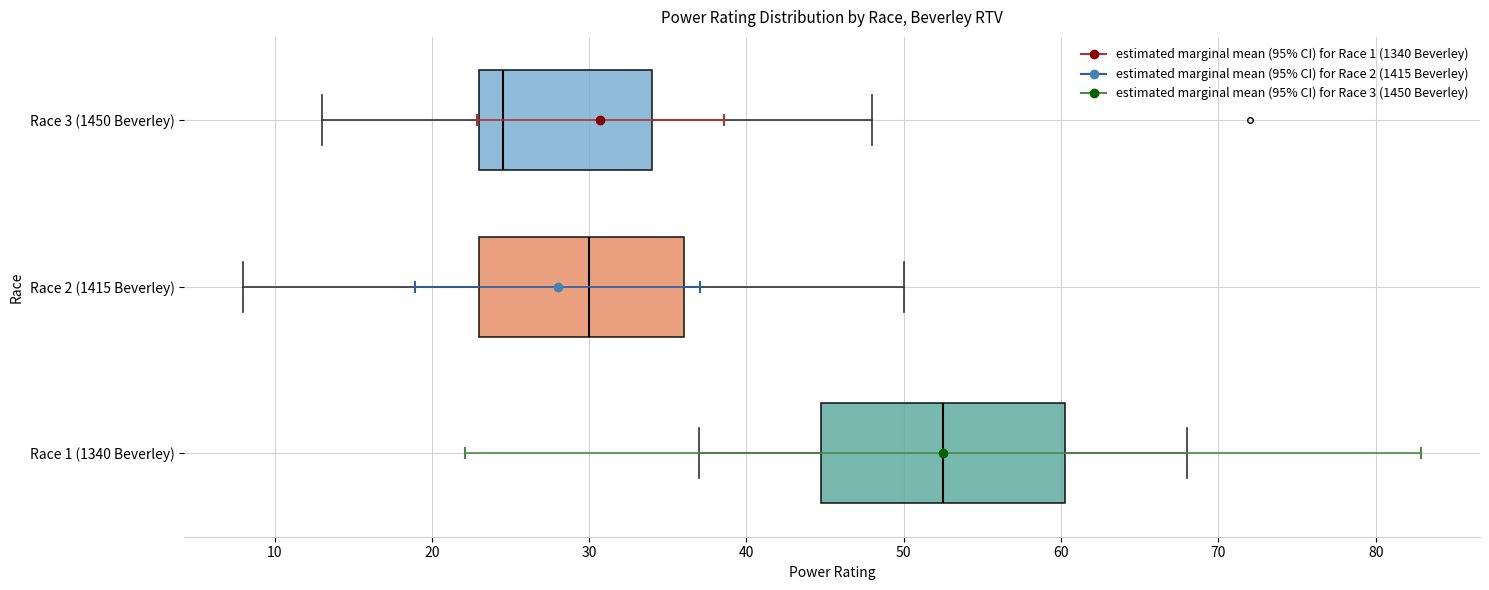

Reading bottom to top, transcribe this box plot: for each box, give where its median line is, the range the box spans, and where its two whiskers end, as read against the x-axis. The values are not printed on the chart, so give them approximately, as read against the axis.

Race 1 (1340 Beverley): median 53, box 45 to 60, whiskers 37 to 68
Race 2 (1415 Beverley): median 30, box 23 to 36, whiskers 8 to 50
Race 3 (1450 Beverley): median 25, box 23 to 34, whiskers 13 to 48